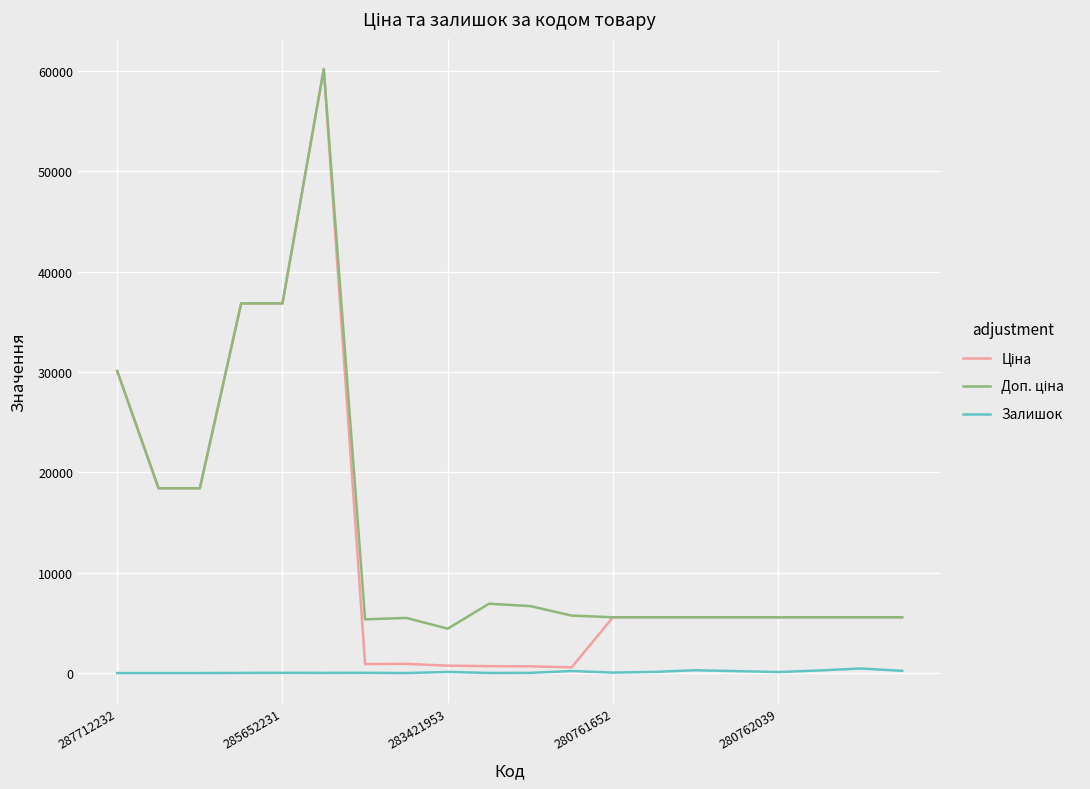

Is this an area chart (filled region under the line)?

No